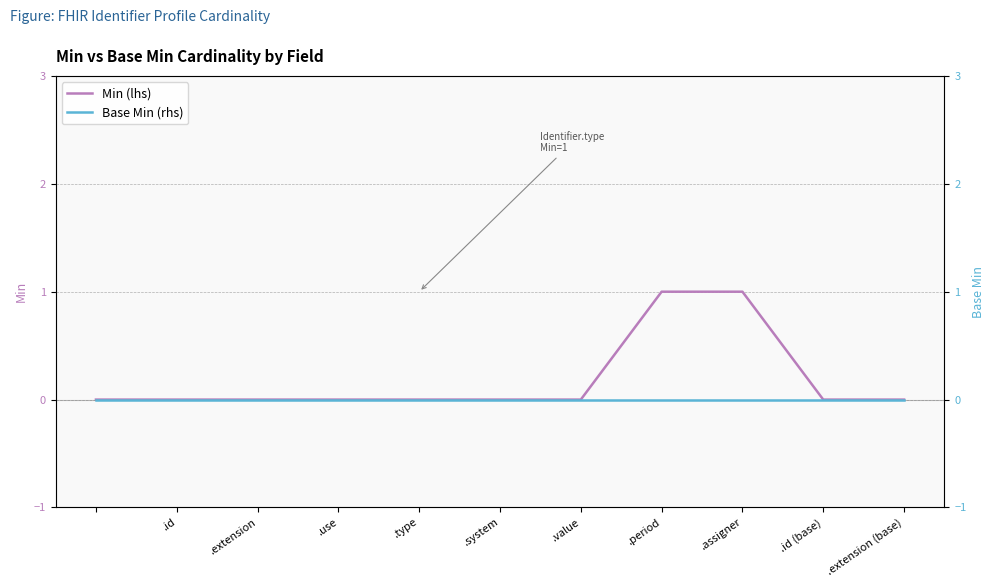

What is the difference between the second highest and second lowest values in the Min (lhs) series?

1